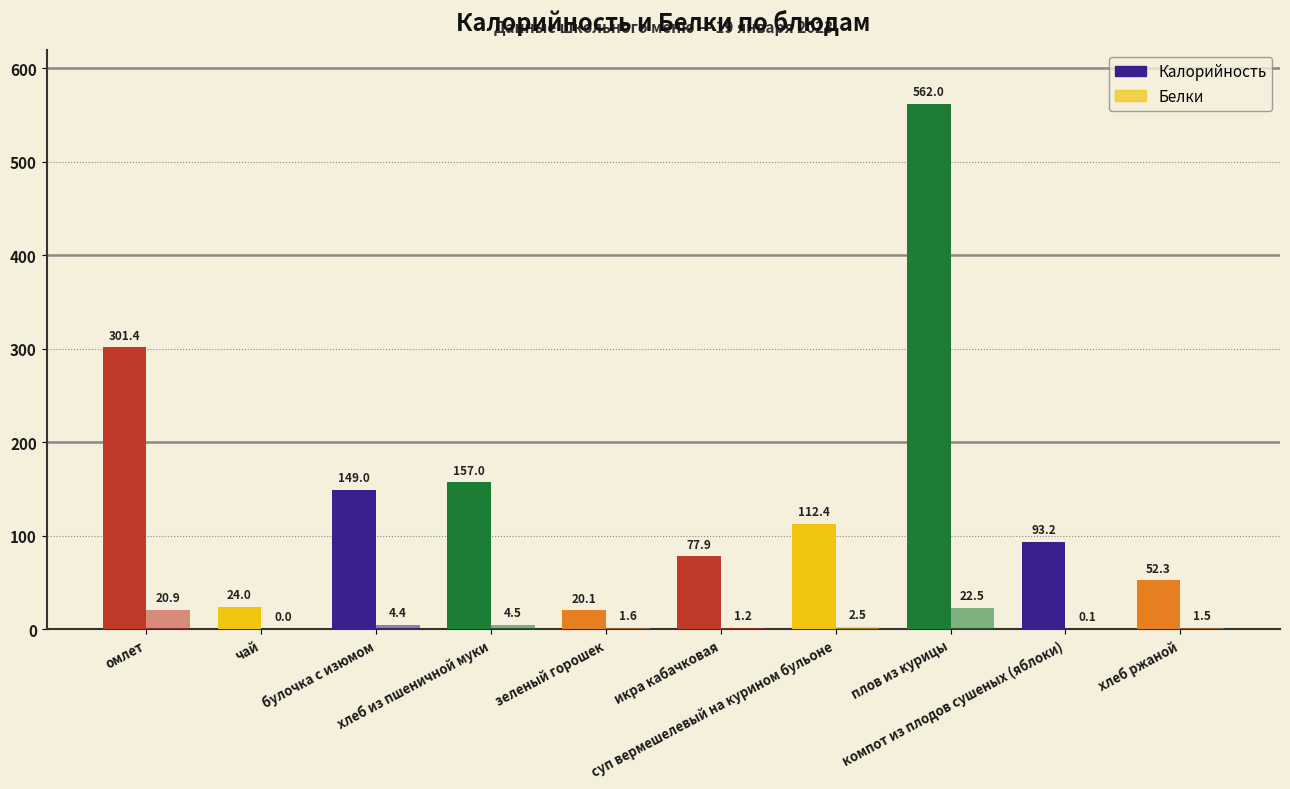

Rank the series at компот из плодов сушеных (яблоки) from highest to lowest value.

Калорийность, Белки